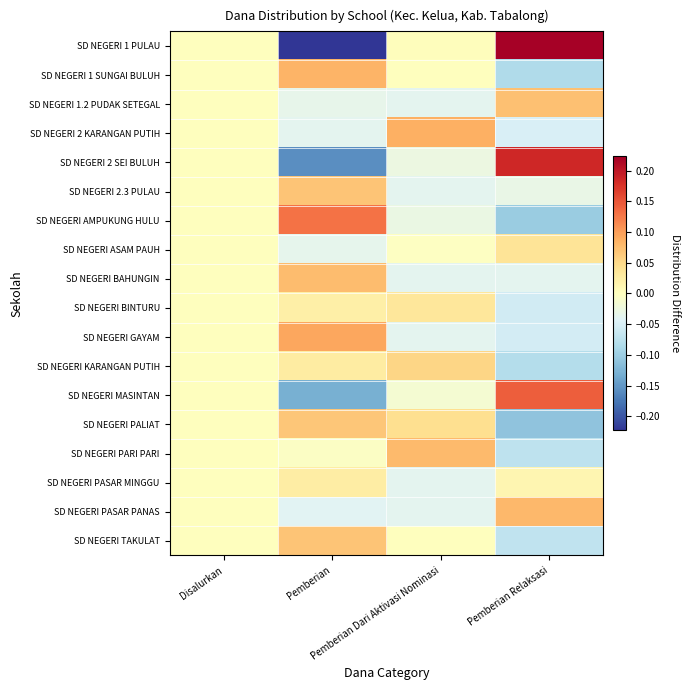

How many categories are shown in the chart?

4